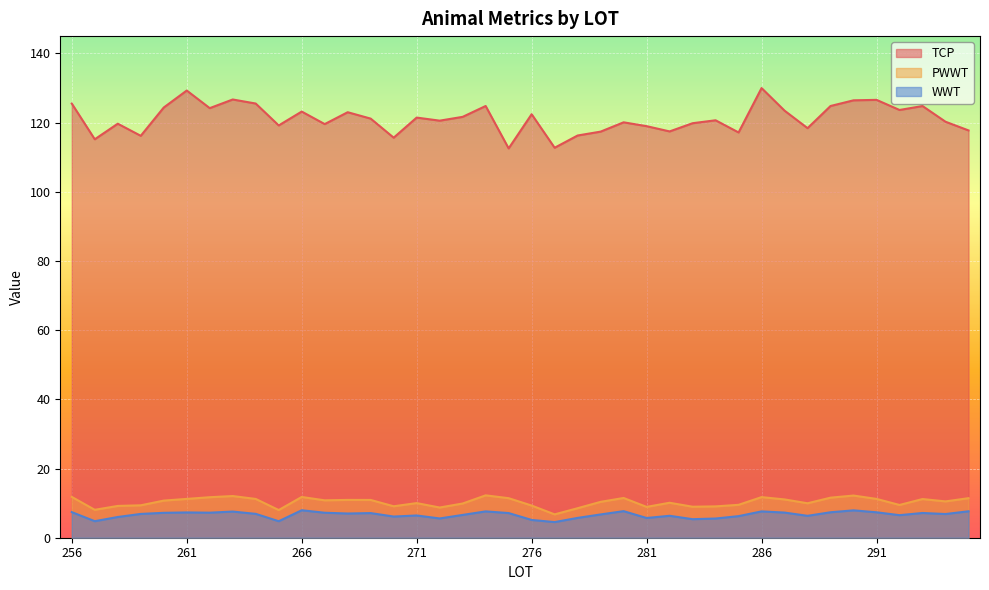

True or false: TCP and WWT cross at least once.

False